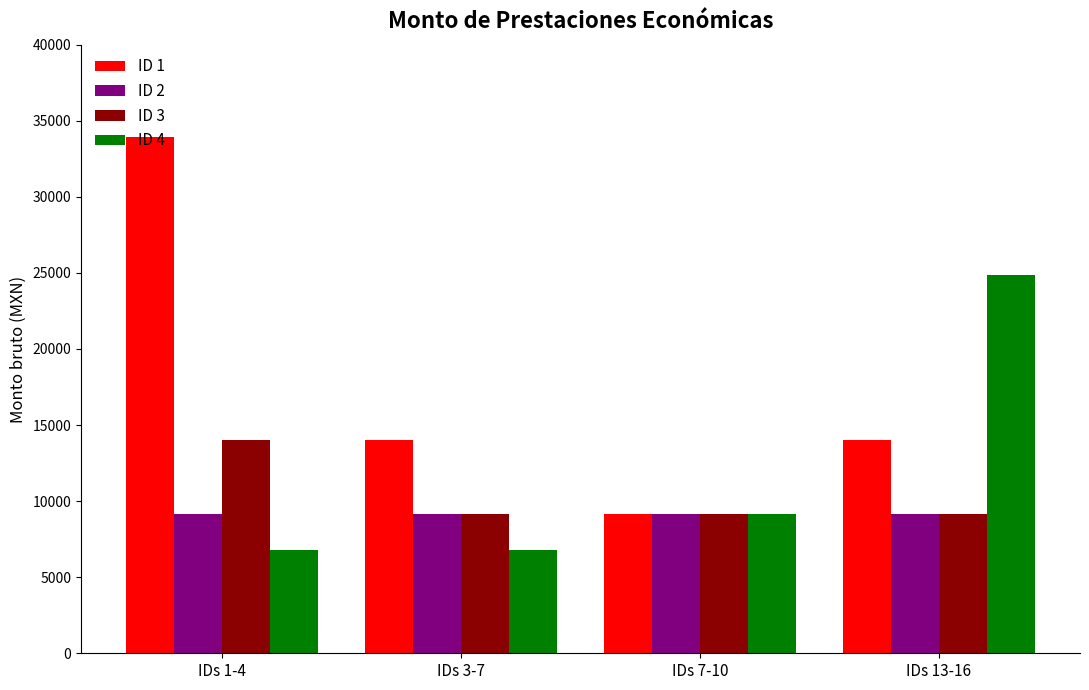

Does the chart contain stacked bars?

No